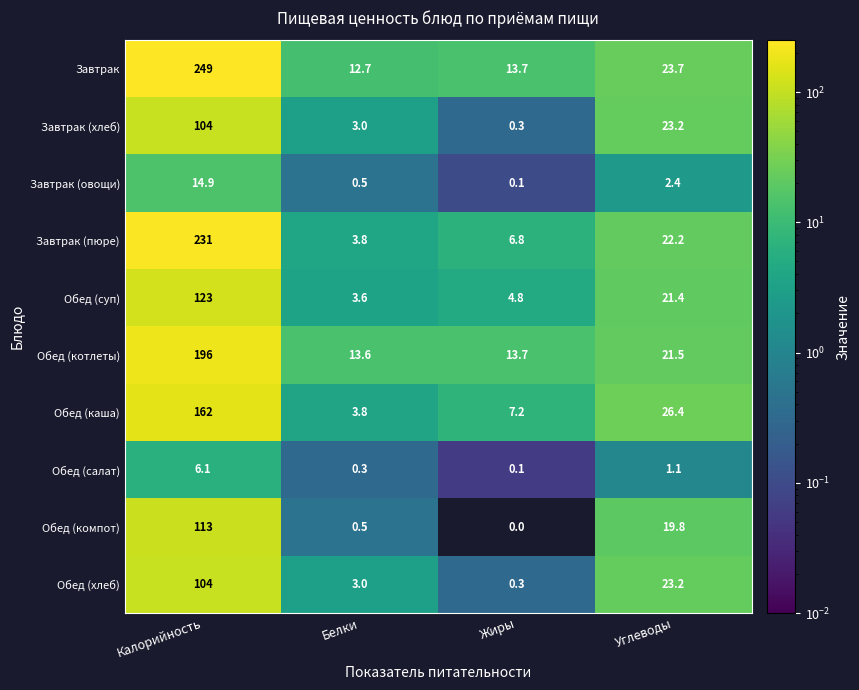

Rank the categories by Завтрак (овощи) value from highest to lowest.

Калорийность, Углеводы, Белки, Жиры